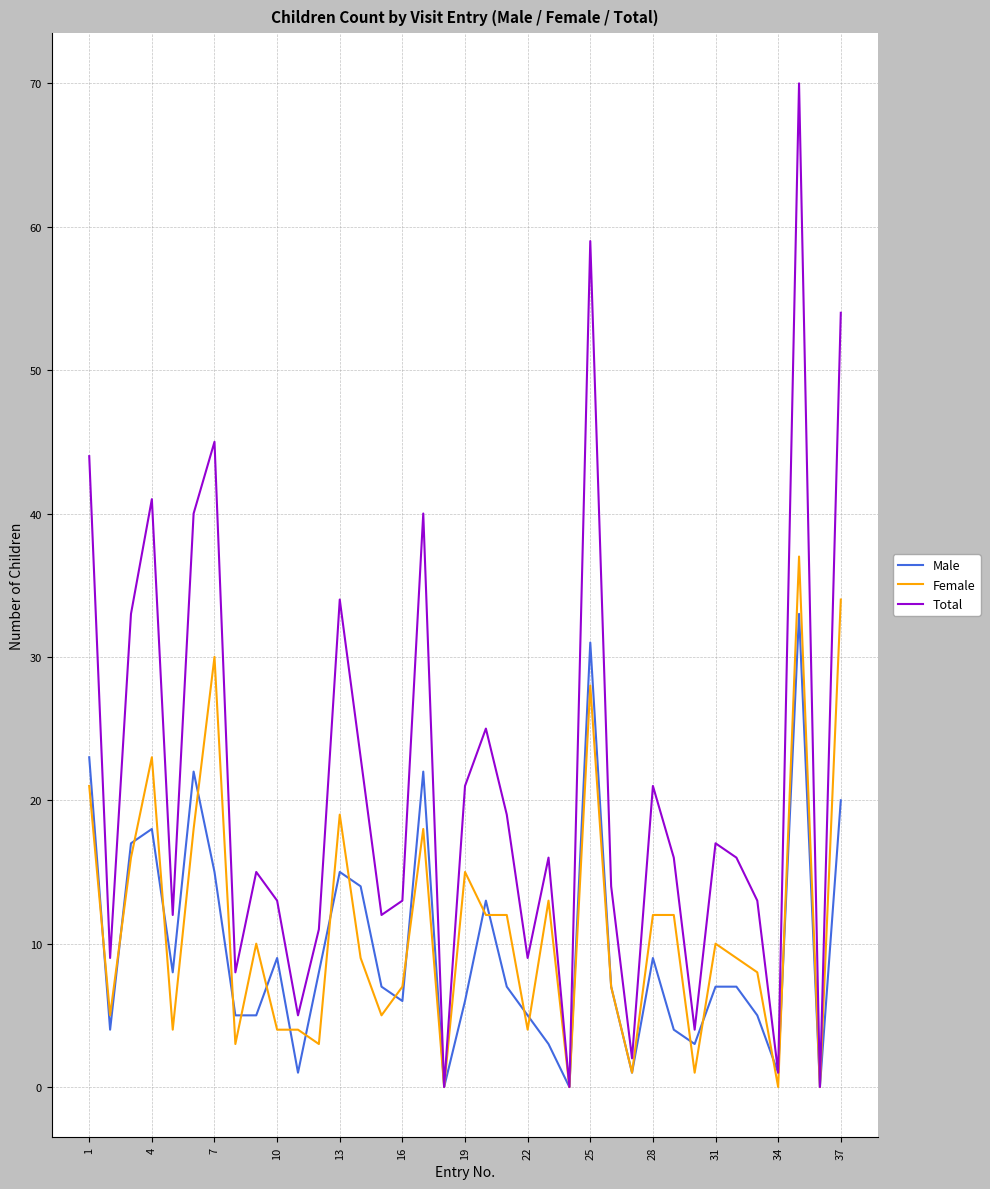

Which series has the largest total across all categories?

Total